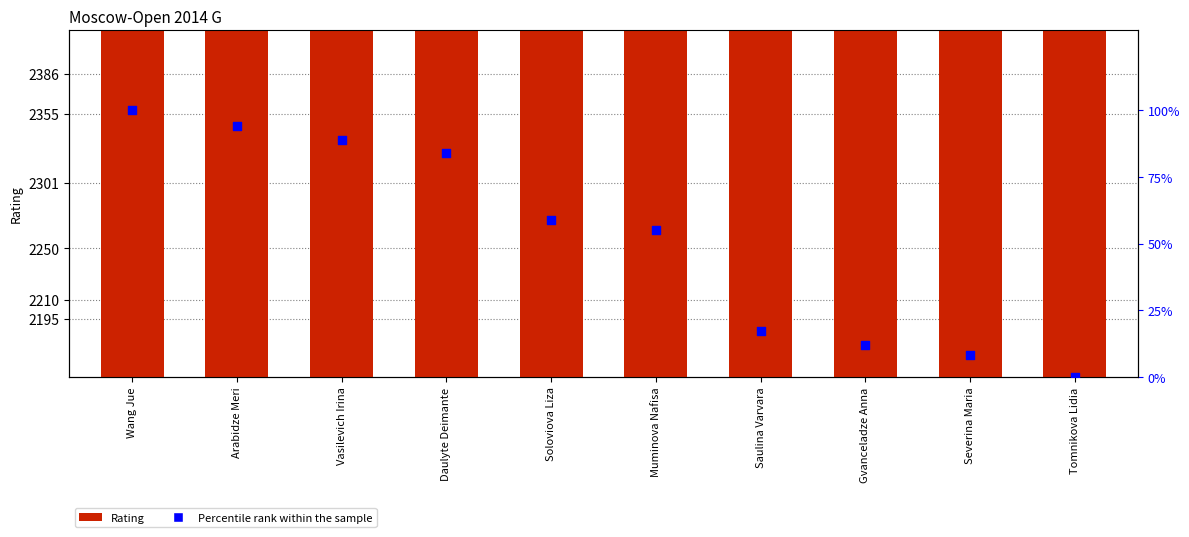

Which series reaches the maximum Y coordinate?

Rating